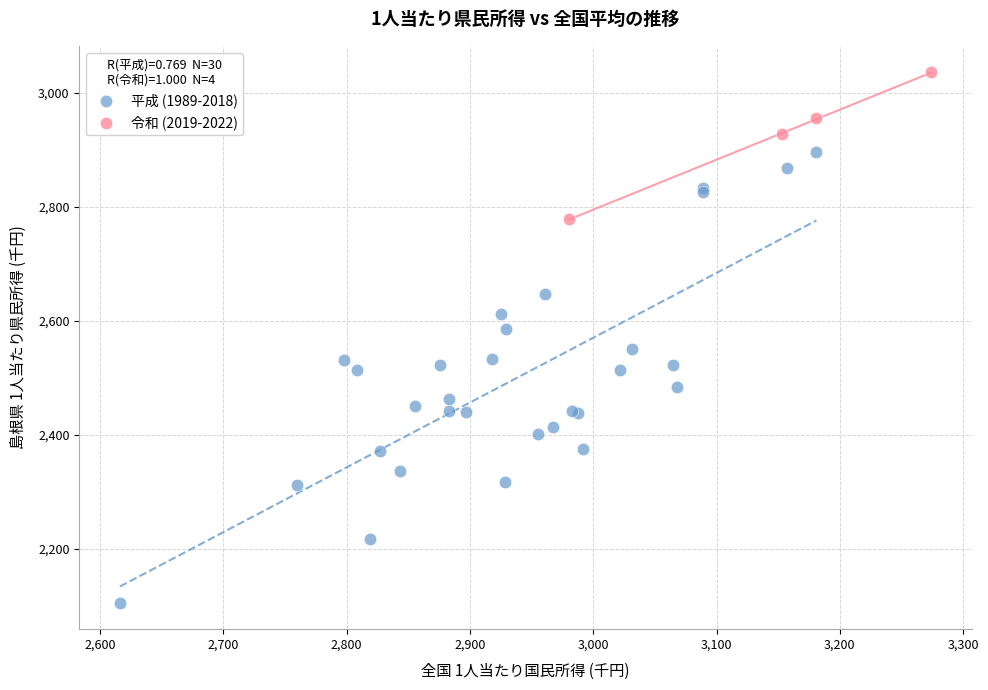

What are all the series names shown in the legend?

平成 (1989-2018), 令和 (2019-2022)